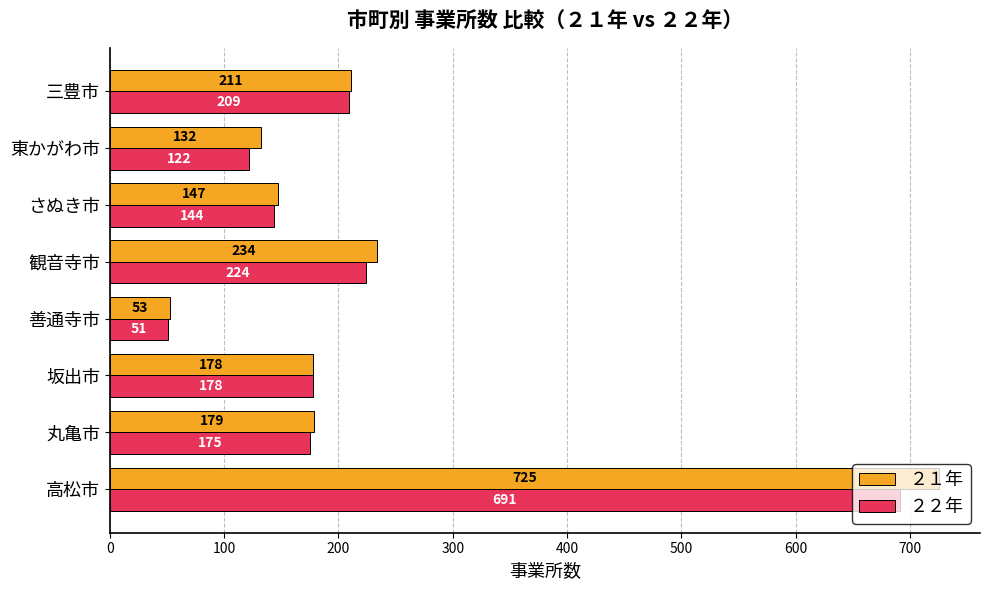

What is the total value across all series at 観音寺市?

458